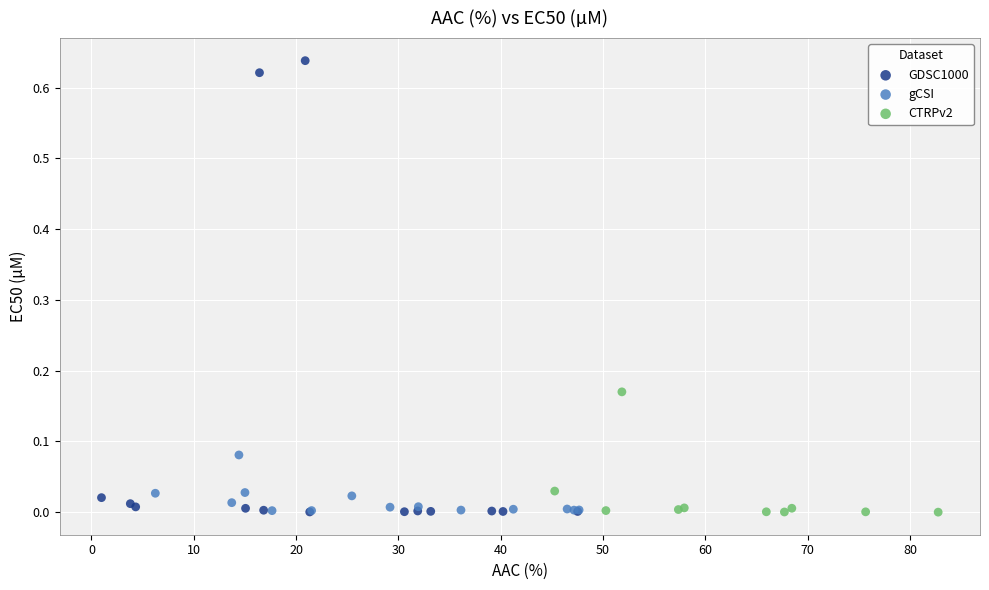

Which series contains the highest Y value?

GDSC1000